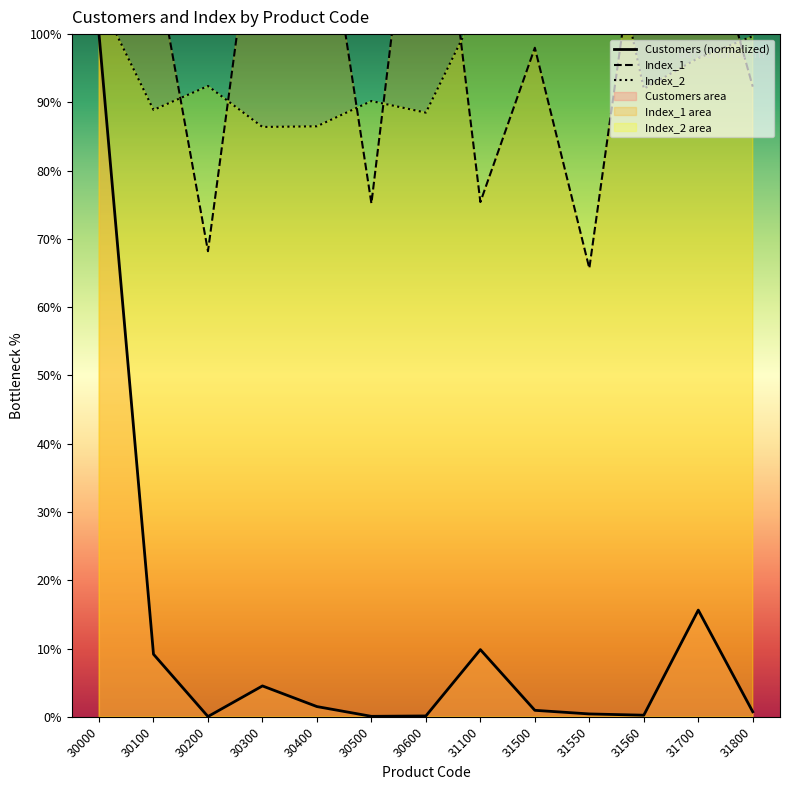

In Index_2, how many points are higher than both neighbors (excluding endpoints)?

4